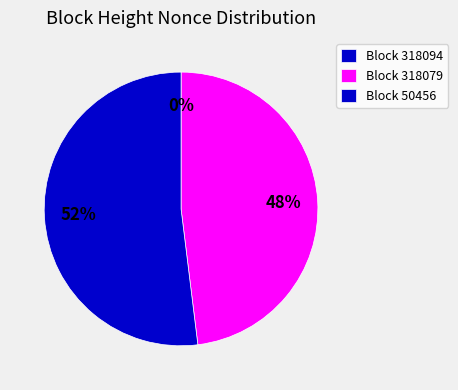

What is the largest slice in the pie chart?

50456